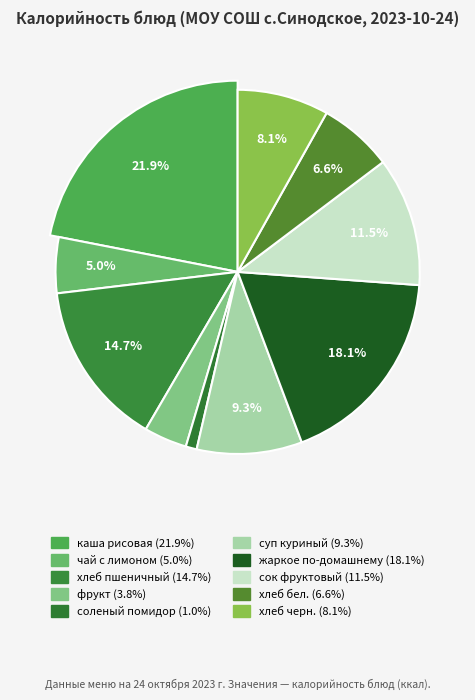

Between соленый помидор and хлеб пшеничный, which is larger?

хлеб пшеничный